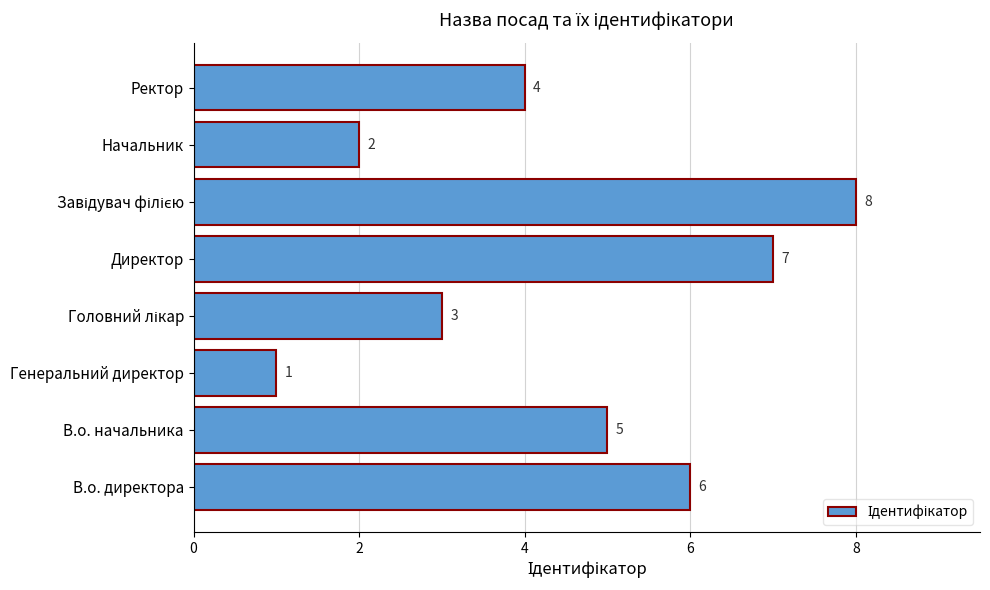

What is the ratio of the value at Начальник to the value at Генеральний директор?

2.0